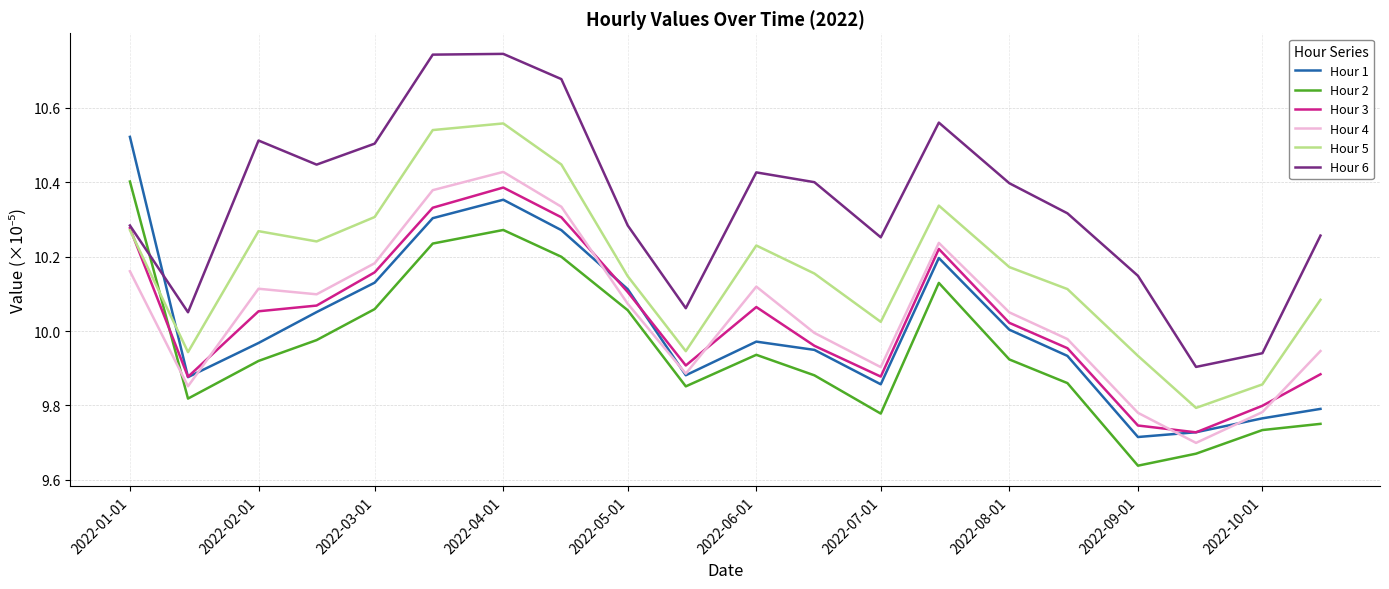

True or false: Hour 2 and Hour 1 intersect in this chart.

False